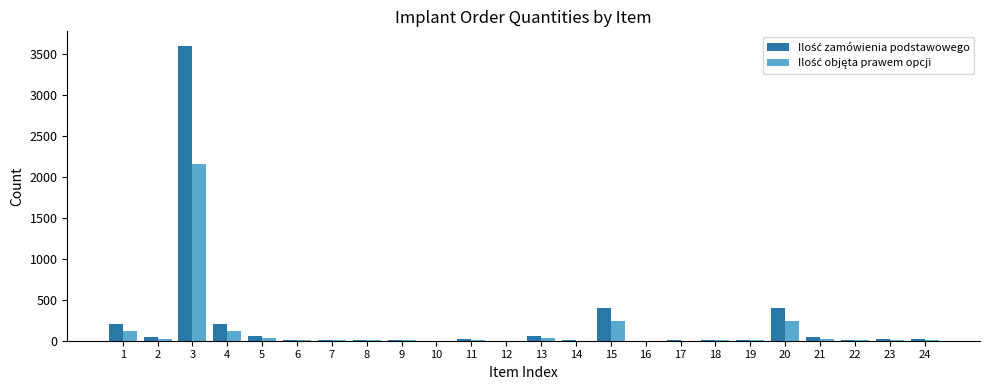

What is the maximum value shown in the chart?

3600